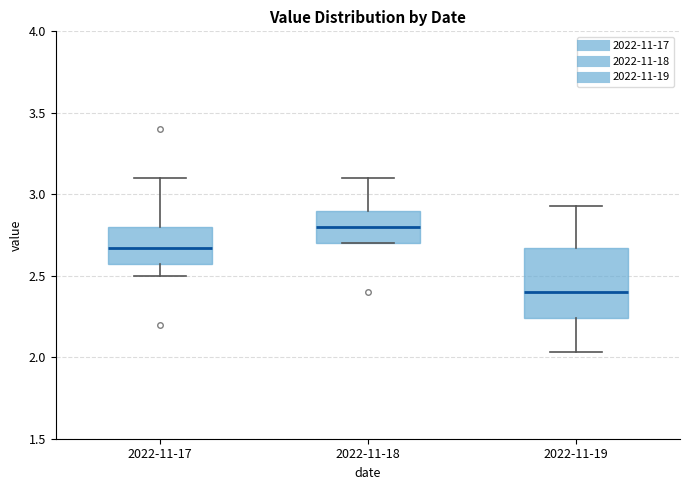

Which box has the lowest median line?

2022-11-19